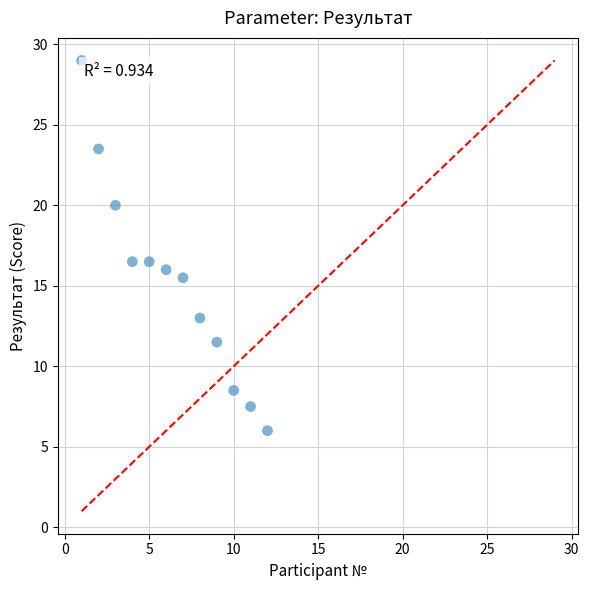

What is the average X value?

6.5